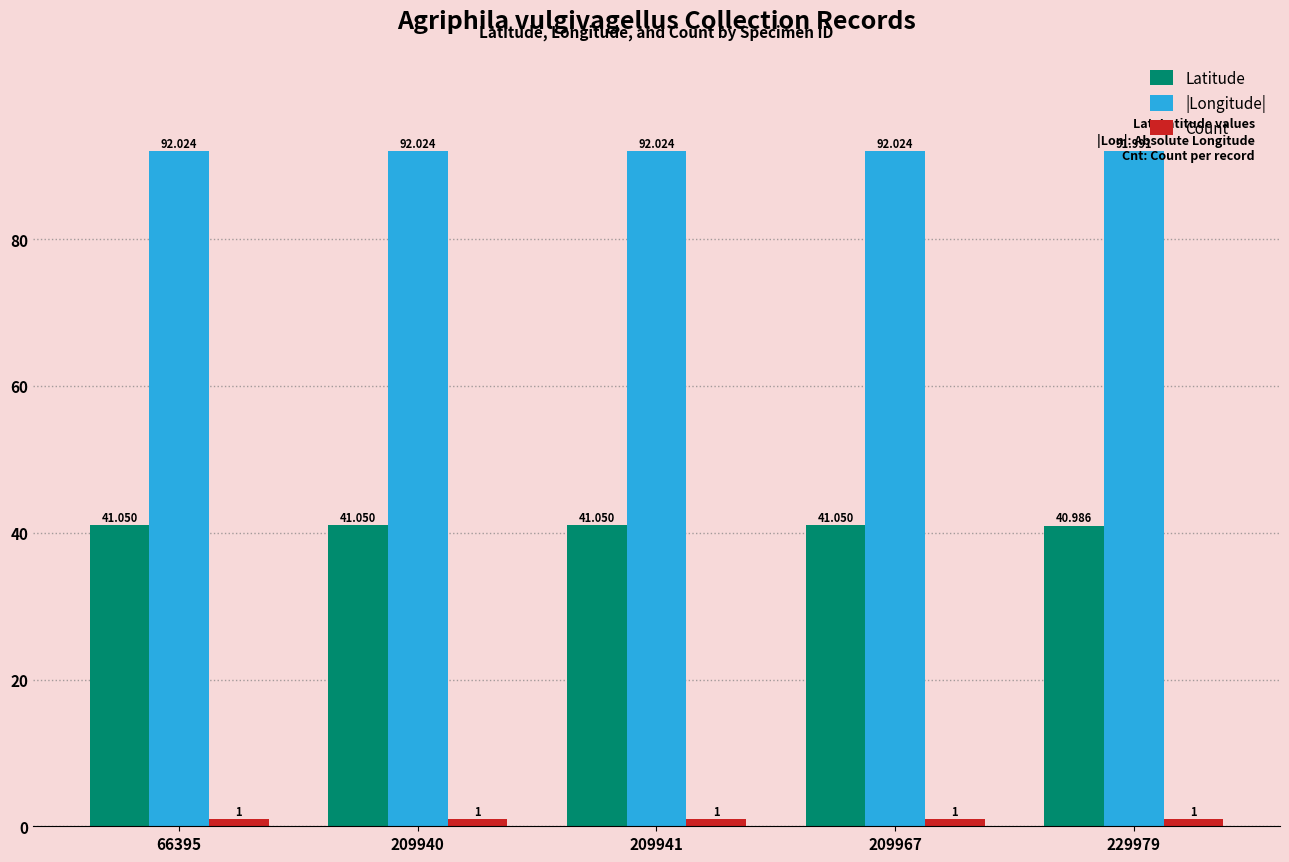

At how many categories does at least one series exceed 6?

5